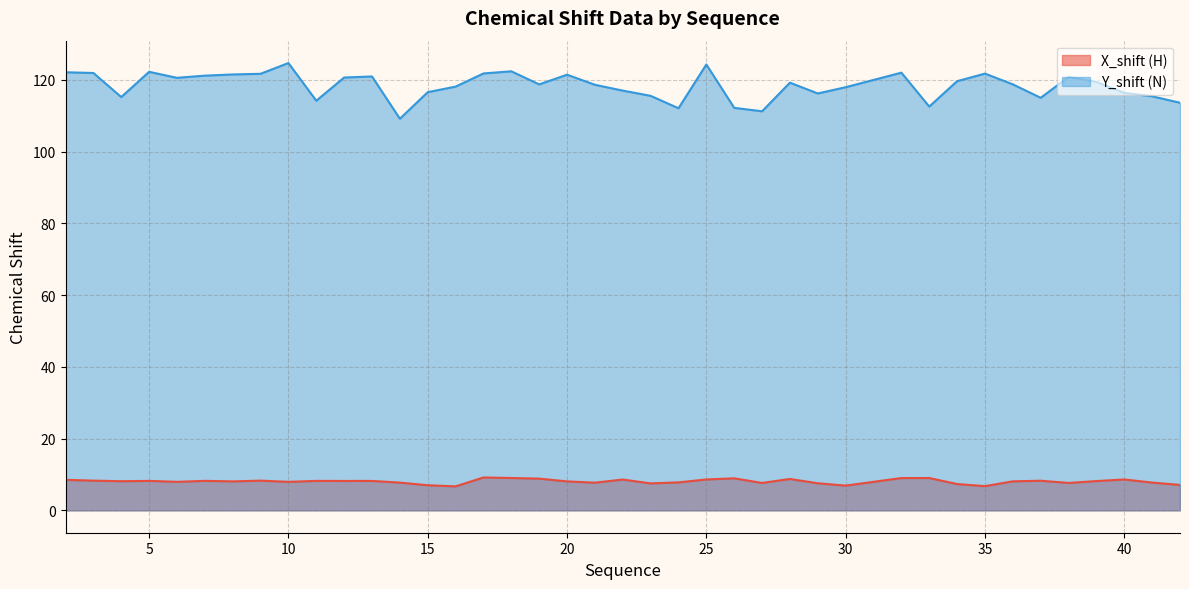

At which category does Y_shift (N) reach its first local peak?

5